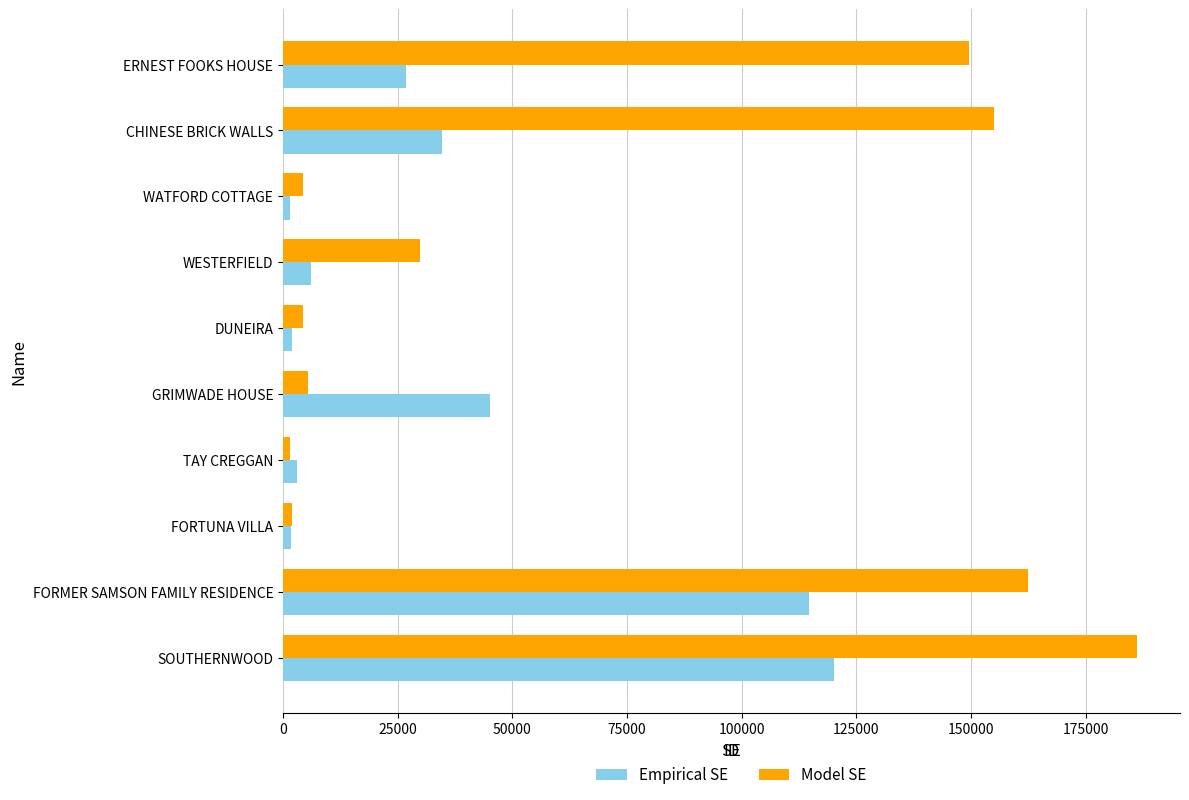

At how many categories does at least one series exceed 64808?

4